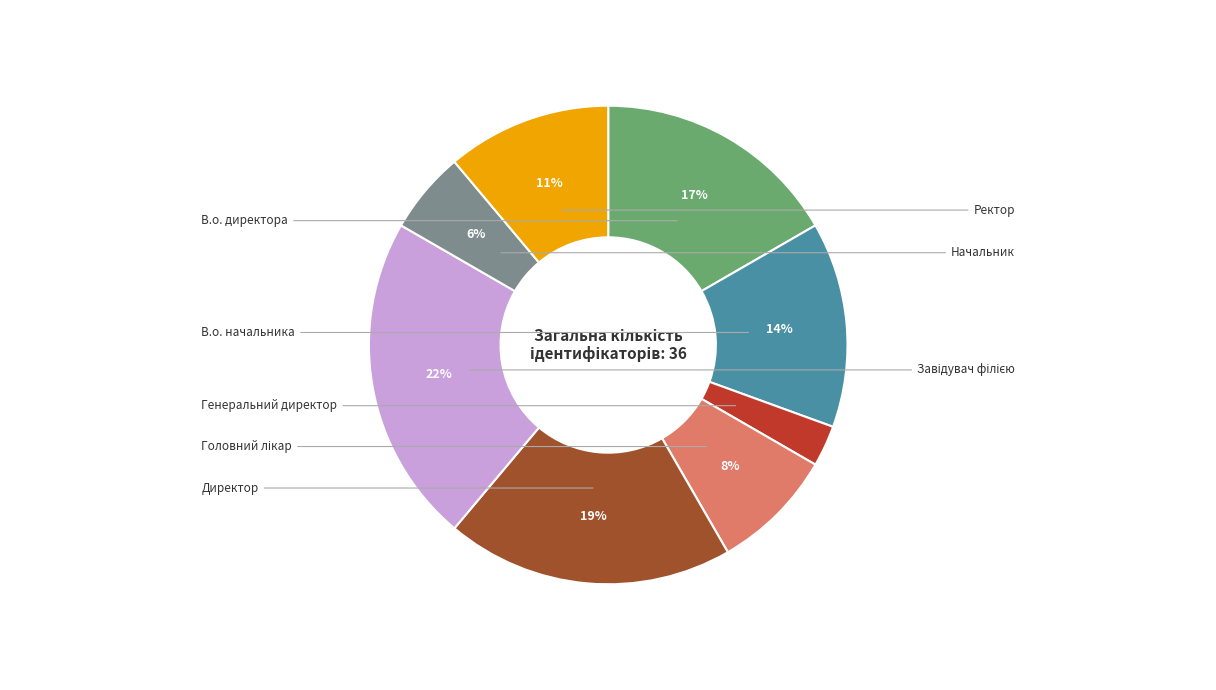

To the nearest percent, what is the difference between the largest and smallest slice percentages?

19%